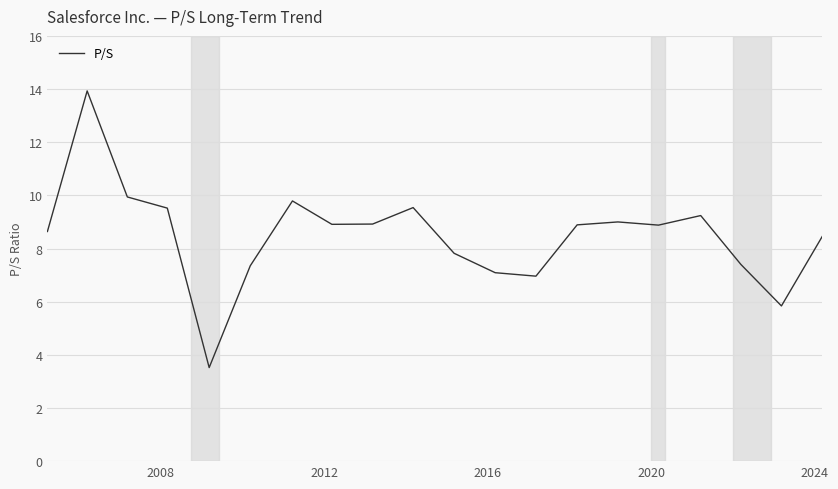

What is the minimum value shown in the chart?

3.5